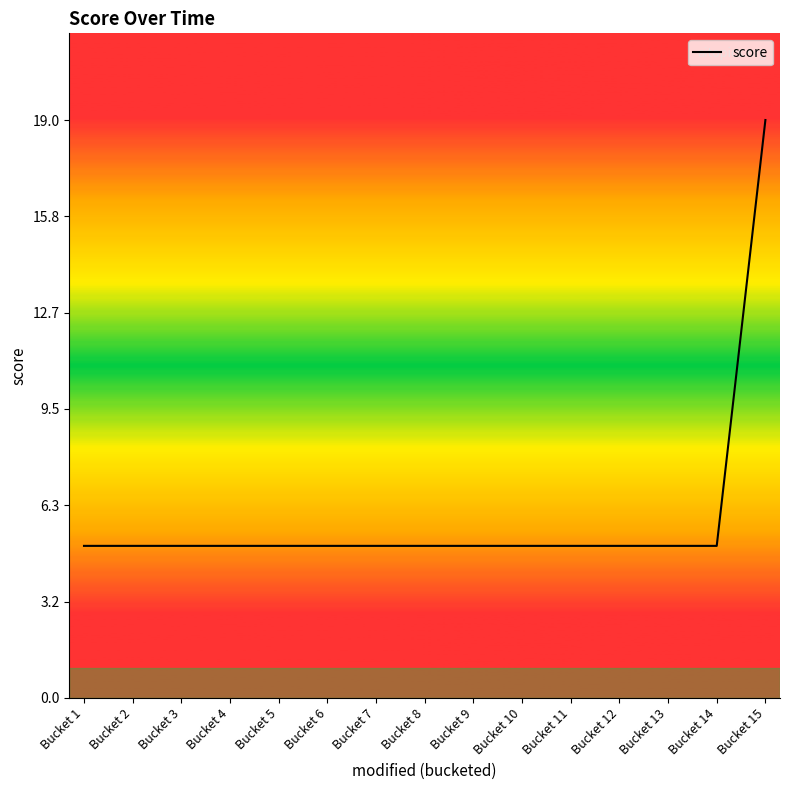

True or false: the data shows 7 at Bucket 9.

False